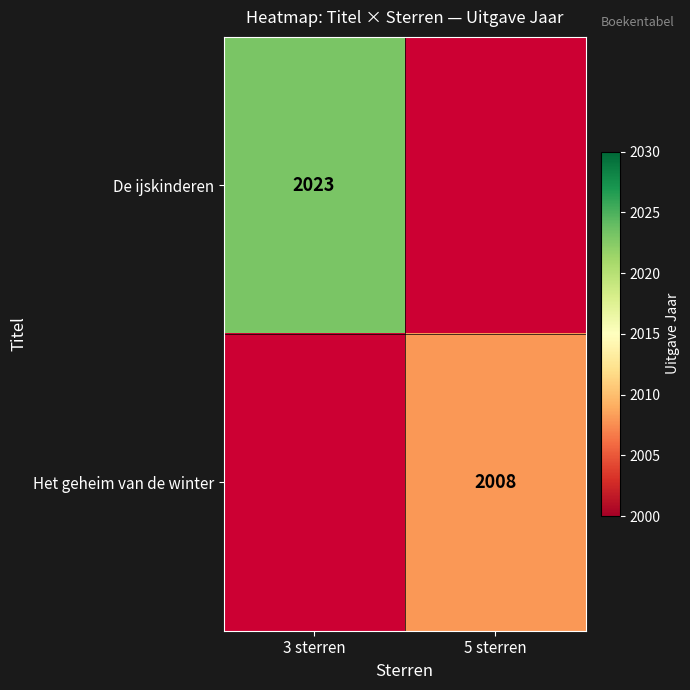

How many data points does each series have?

2